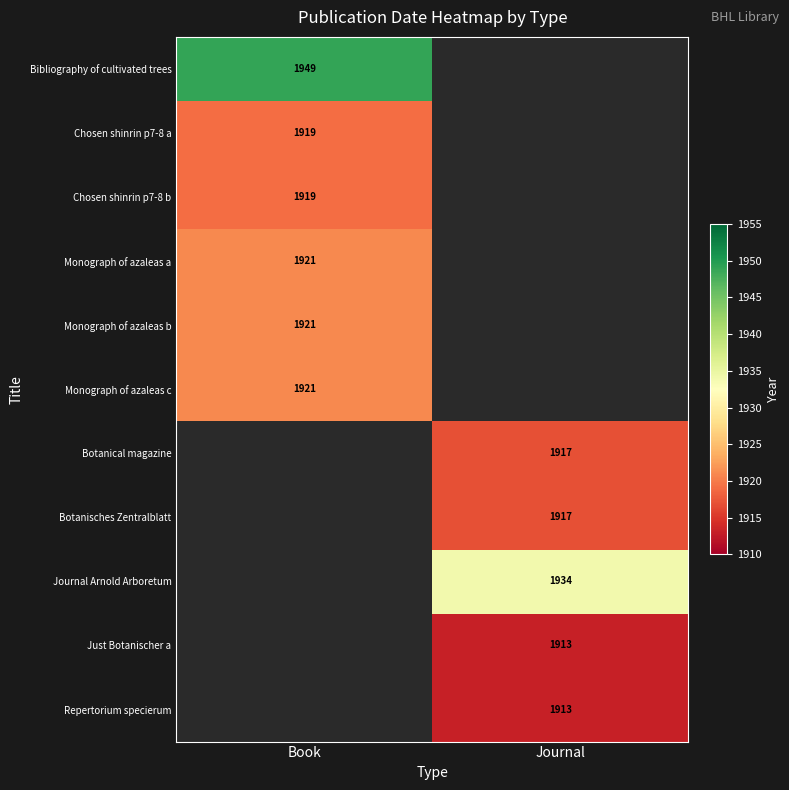

True or false: Monograph of azaleas b has a value of 3440.2 at Book.

False